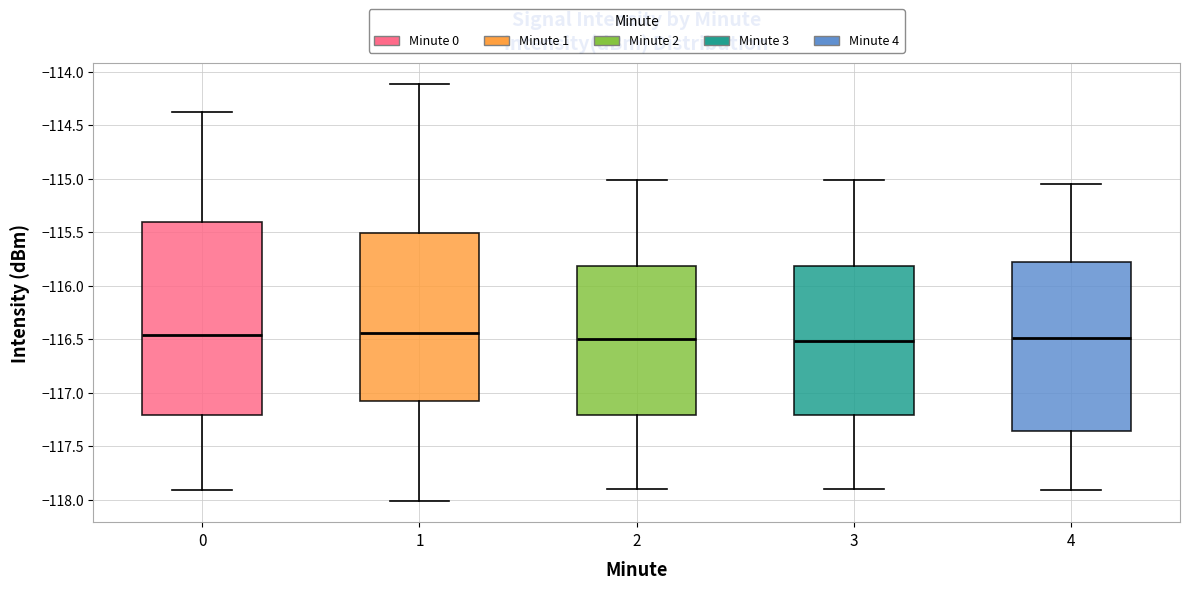

Comparing the boxes themselves (not the whiskers), which one is the tallest?

0